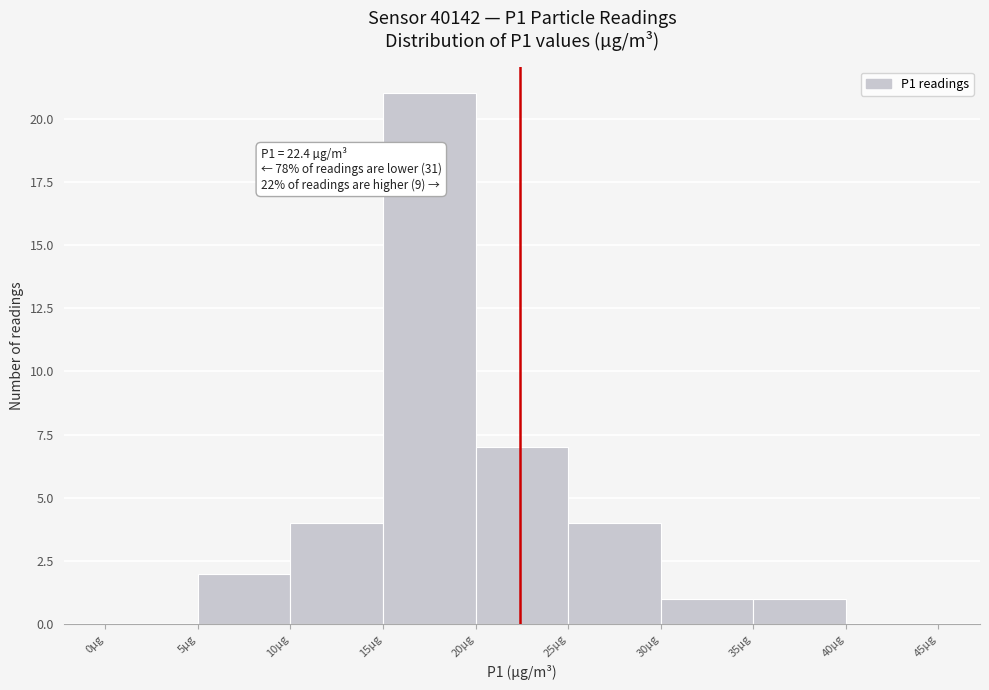

Which range on the x-axis has the tallest bar?

15 to 20